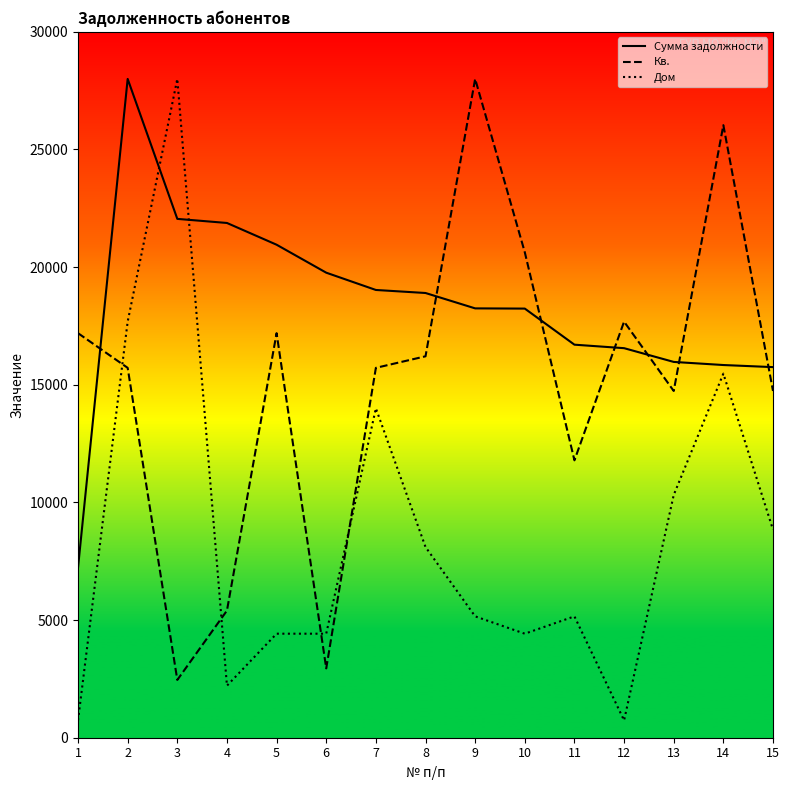

Between 8 and 15, which series saw the biggest shift?

Сумма задолжности